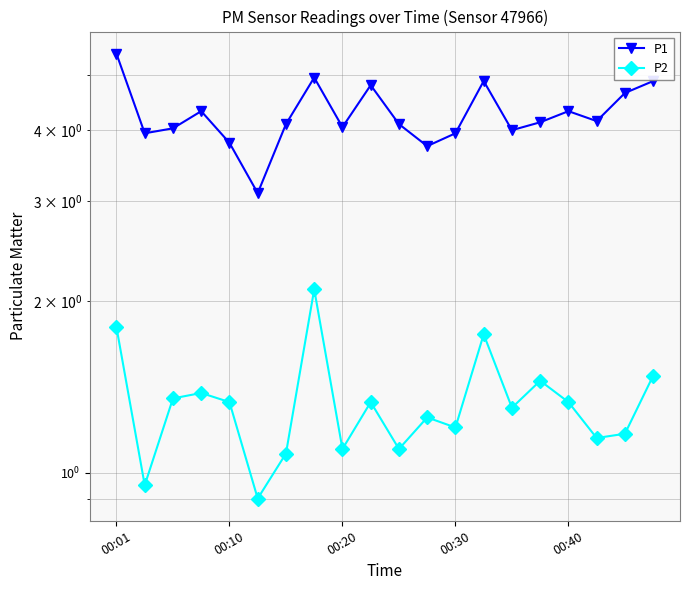

Which series has the largest total across all categories?

P1